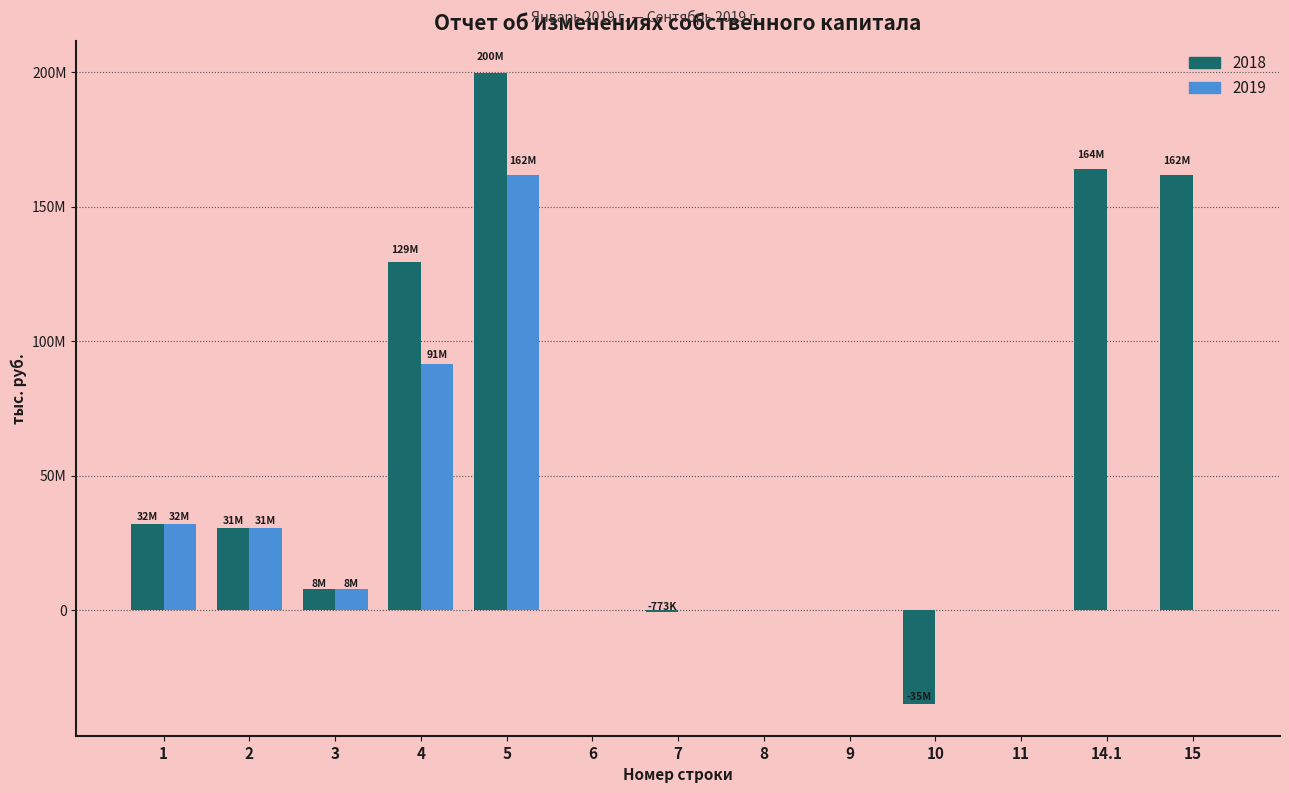

What are all the series names shown in the legend?

2018, 2019